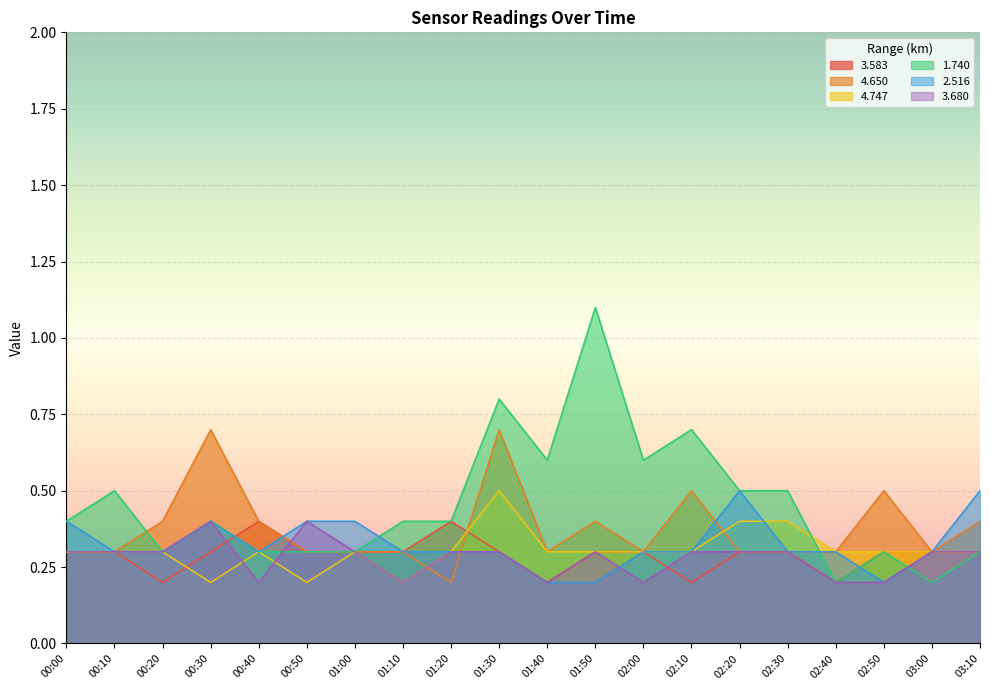

True or false: 3.680 has a value of 0.4 at 02:30.

False